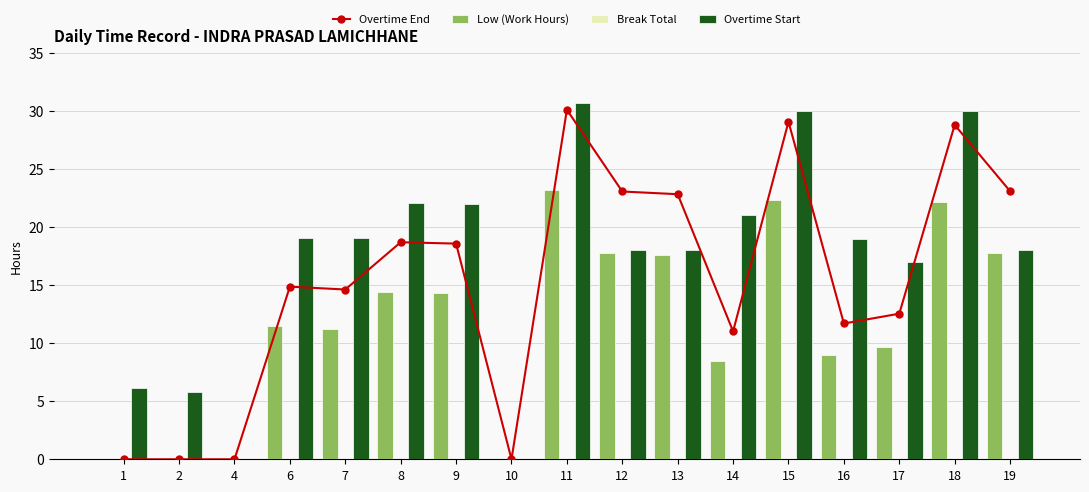

At how many categories does at least one series exceed 9?

13